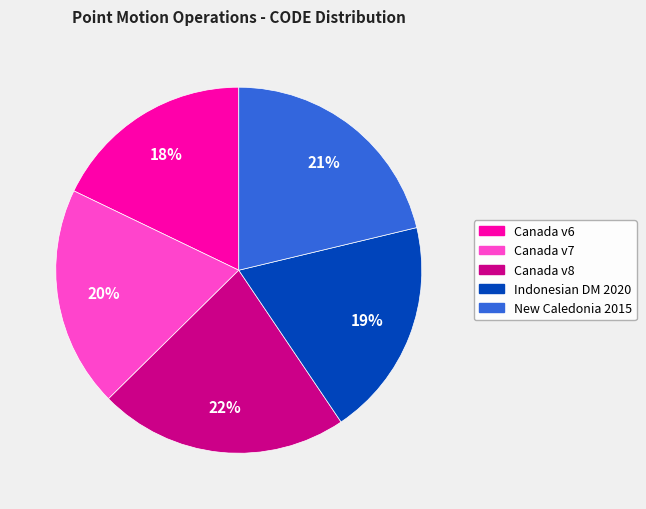

To the nearest percent, what is the average slice percentage?

20%